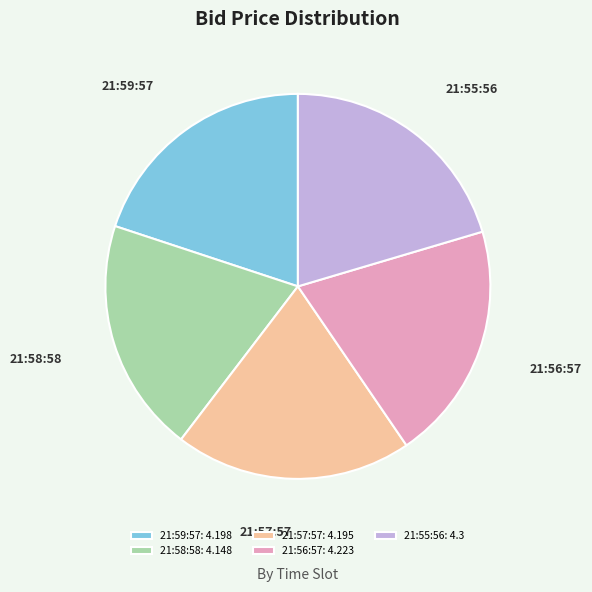

Does 21:58:58: 4.148 account for over 50% of the chart?

No